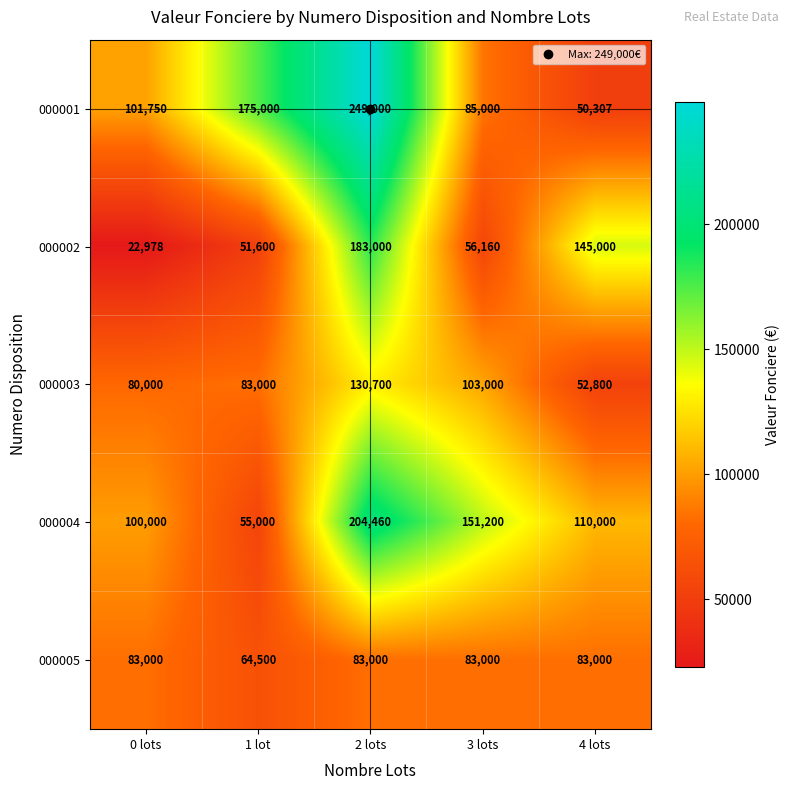

What is the minimum value for 000002?

22978